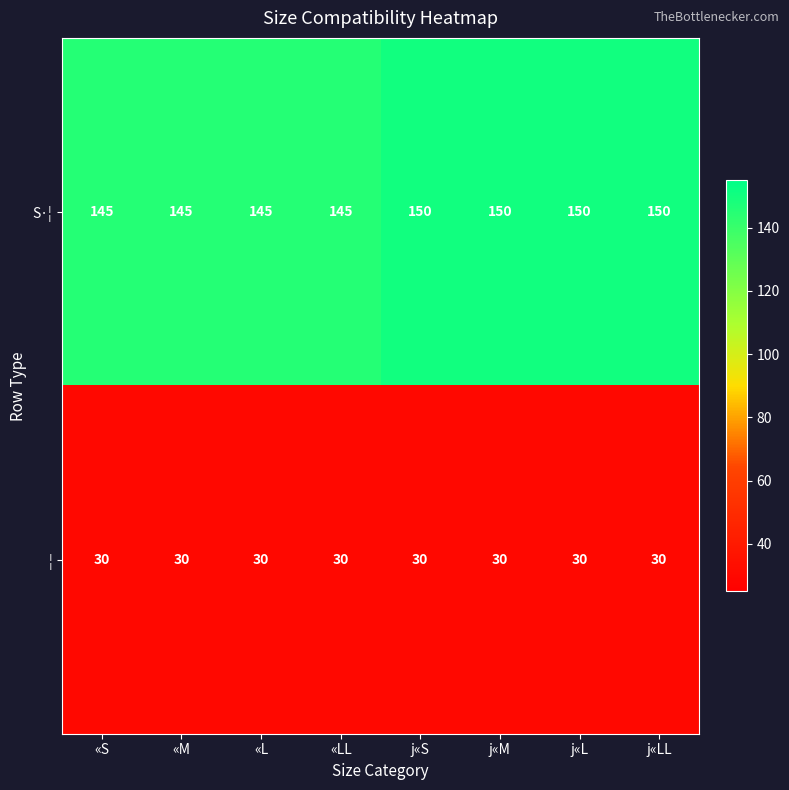

Which series has the largest range (max minus min)?

S·¦